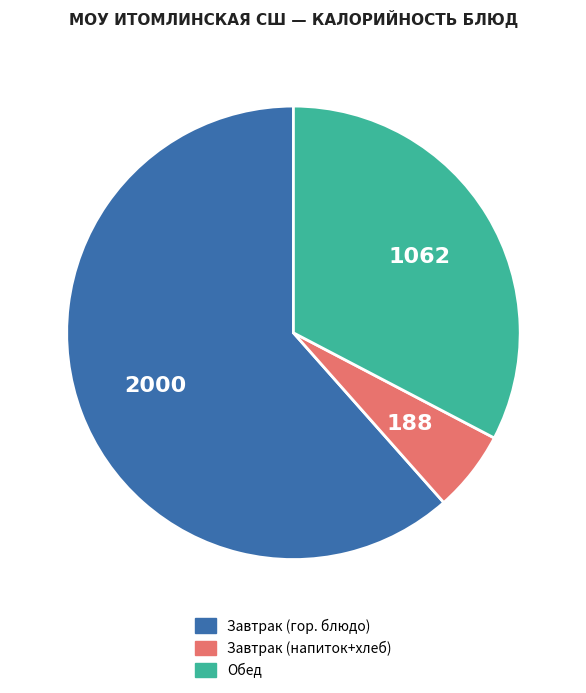

Which slice is the smallest?

Завтрак (напиток+хлеб)